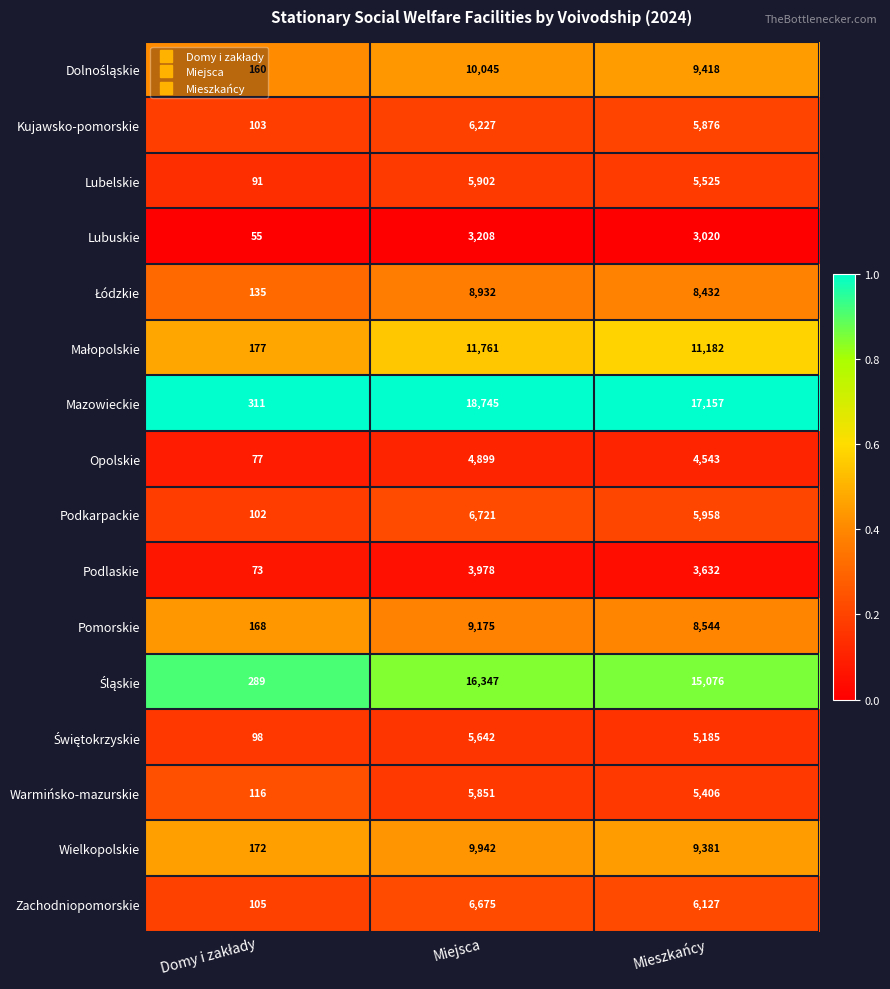

Which series has the largest total across all categories?

Mazowieckie